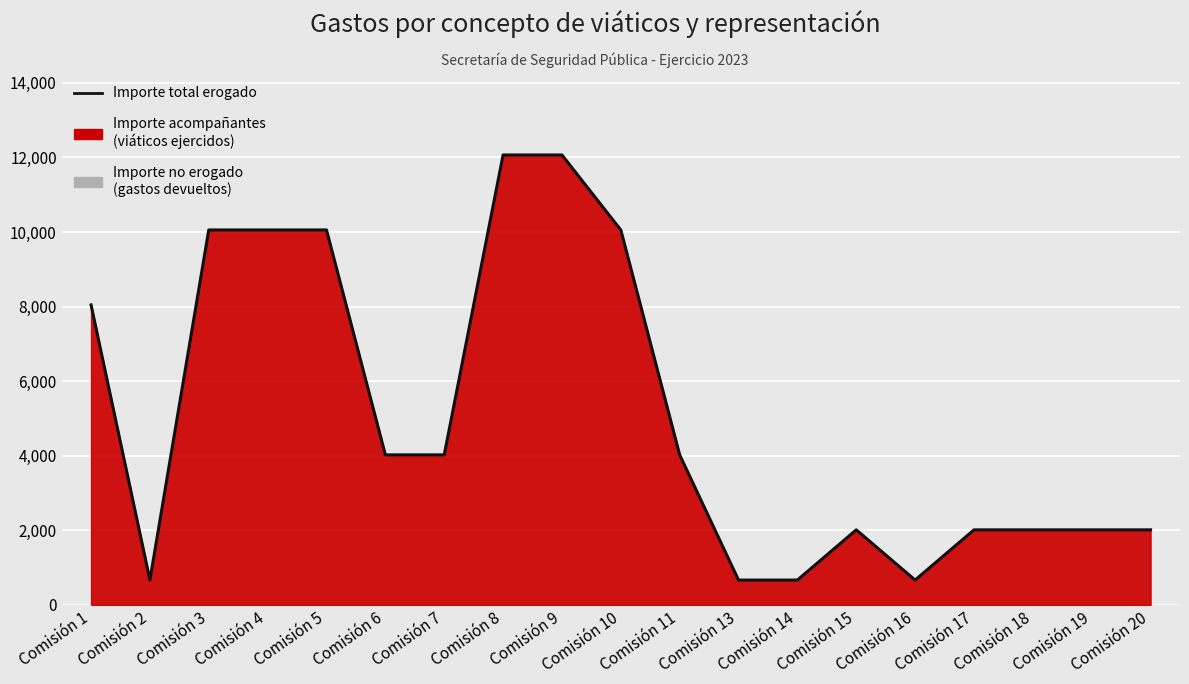

What is the value of the 10th point from the left?

10055.0